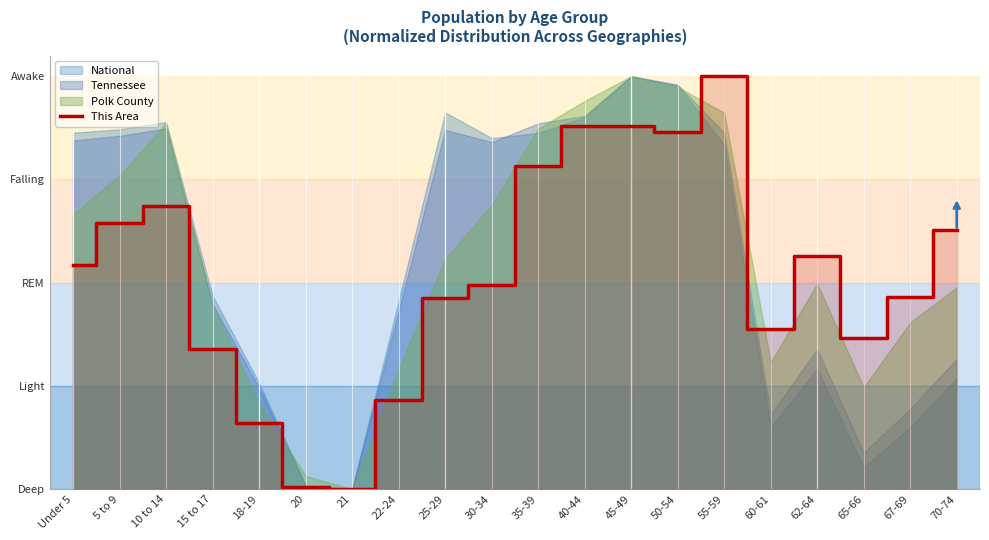

What is the change in value from 18-19 to 67-69?

+0.3